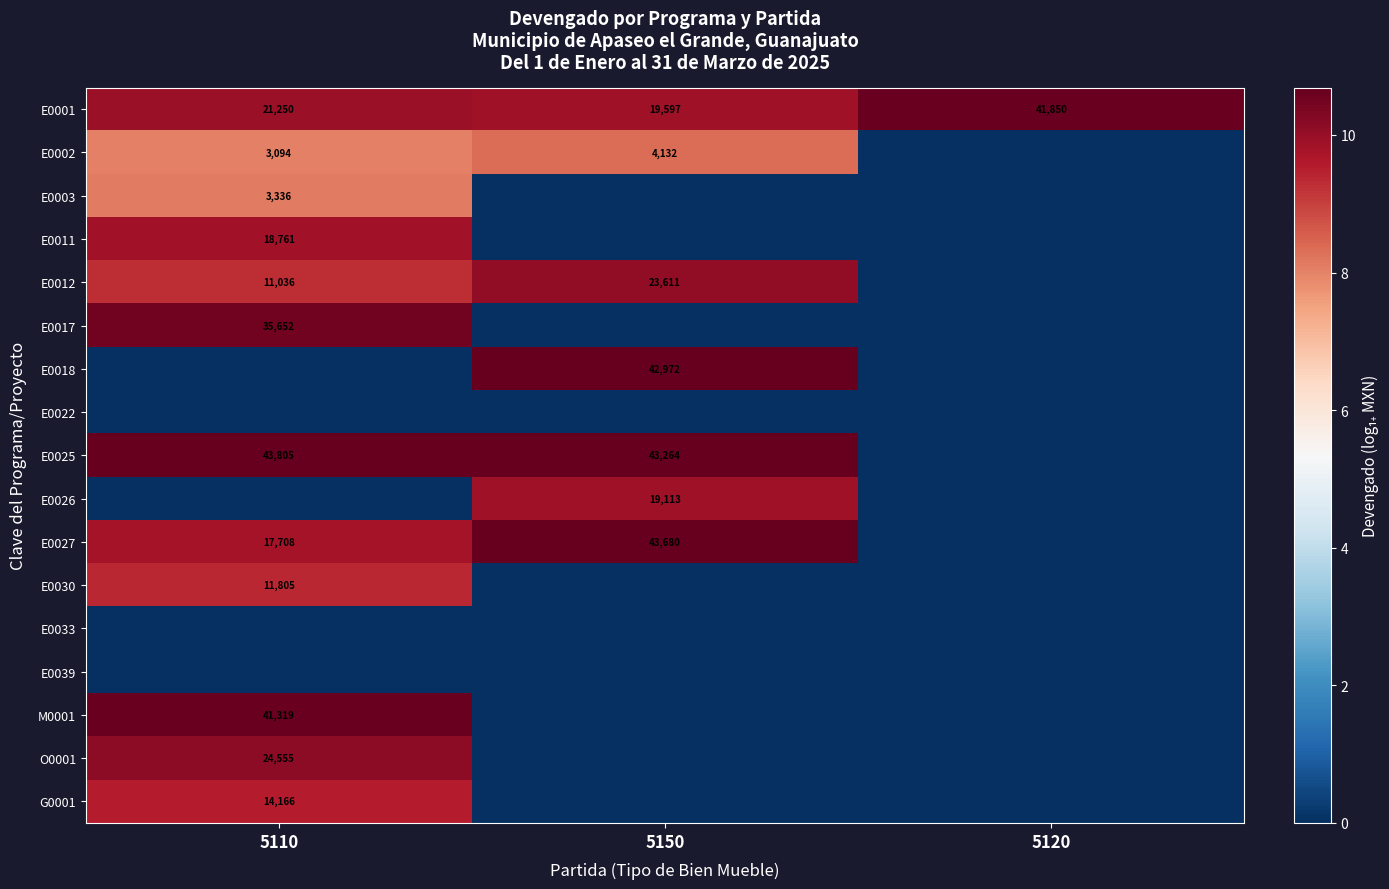

Which has a higher value, 5150 or 5120?

5120